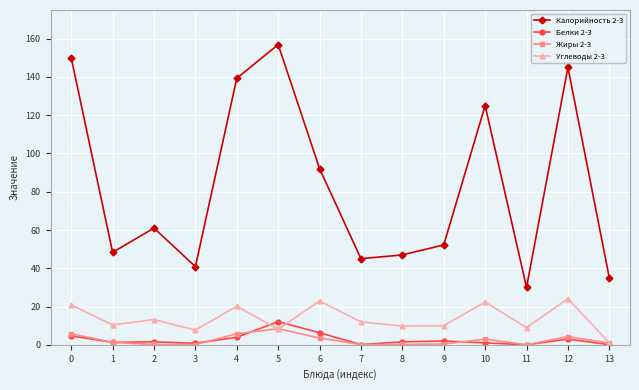

Where is the first local maximum for Углеводы 2-3?

2